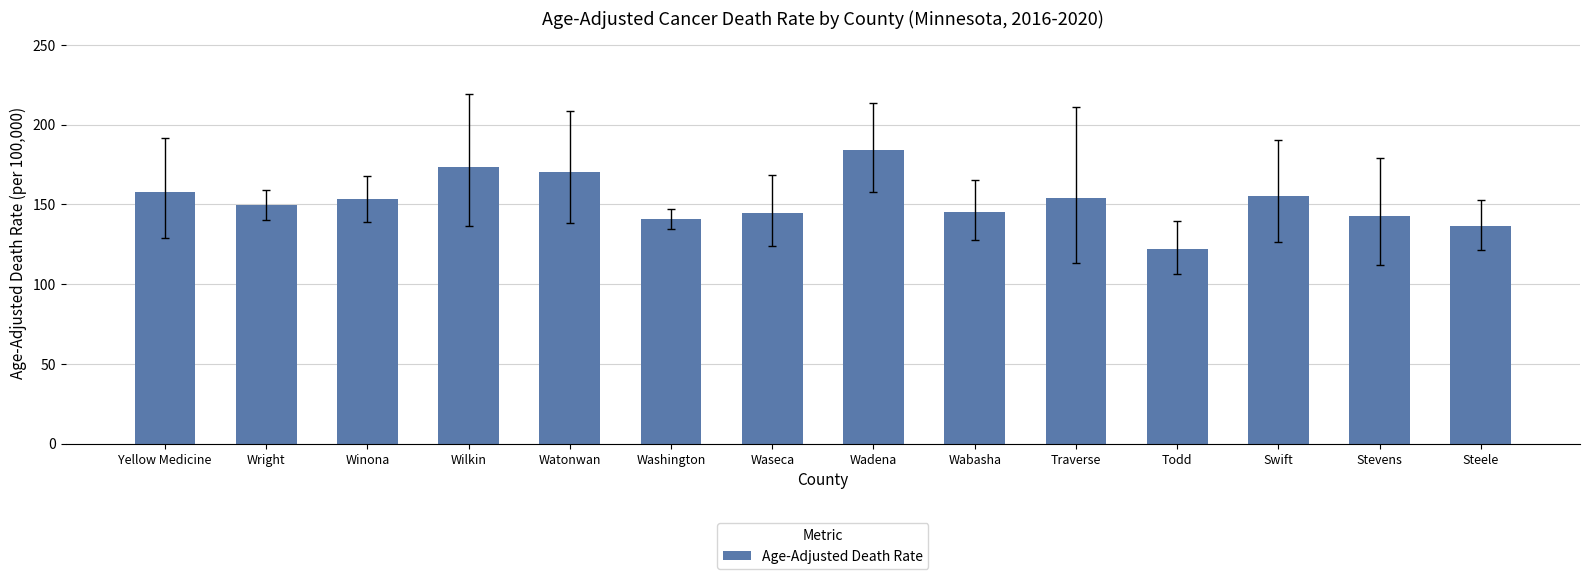

What is the approximate value at Stevens?

142.4